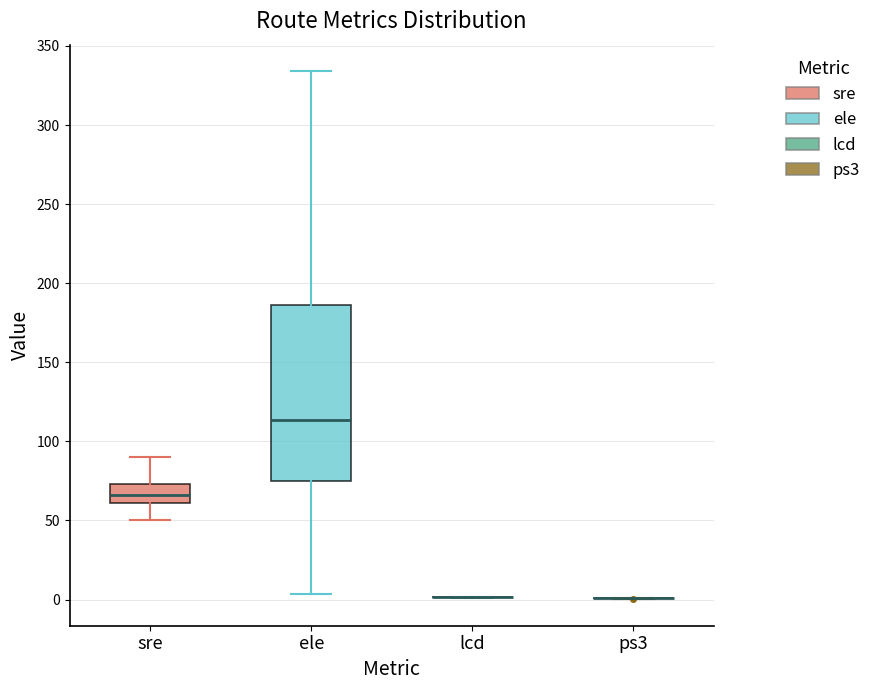

Where does the lower whisker of the box for ele end on the y-axis? The values are not printed on the chart, so give them approximately, as read against the axis.

5